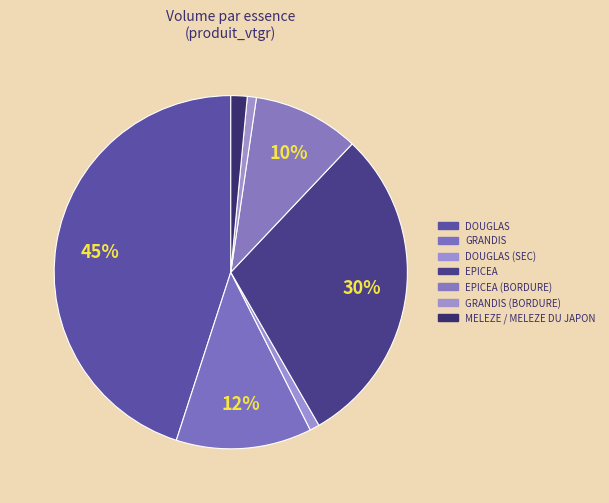

What is the change in value from GRANDIS to DOUGLAS (SEC)?

-96.9